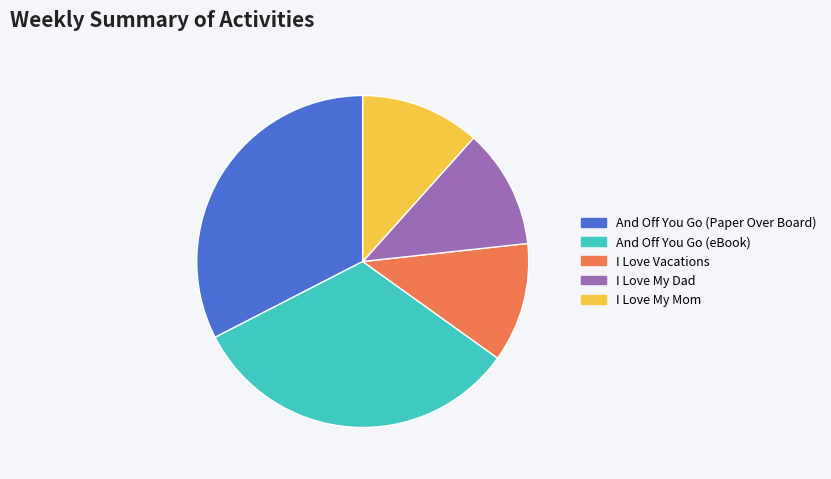

How many slices are in this pie chart?

5